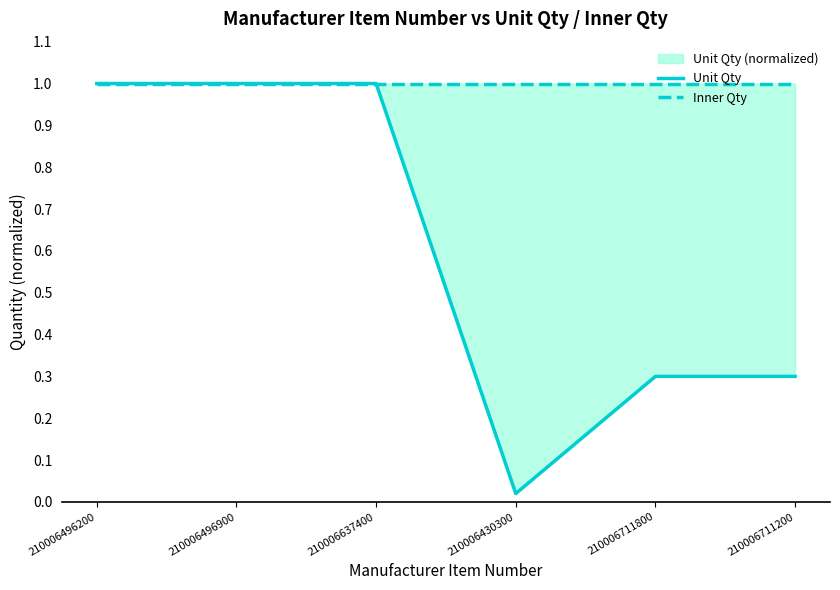

True or false: Inner Qty and Unit Qty intersect in this chart.

False